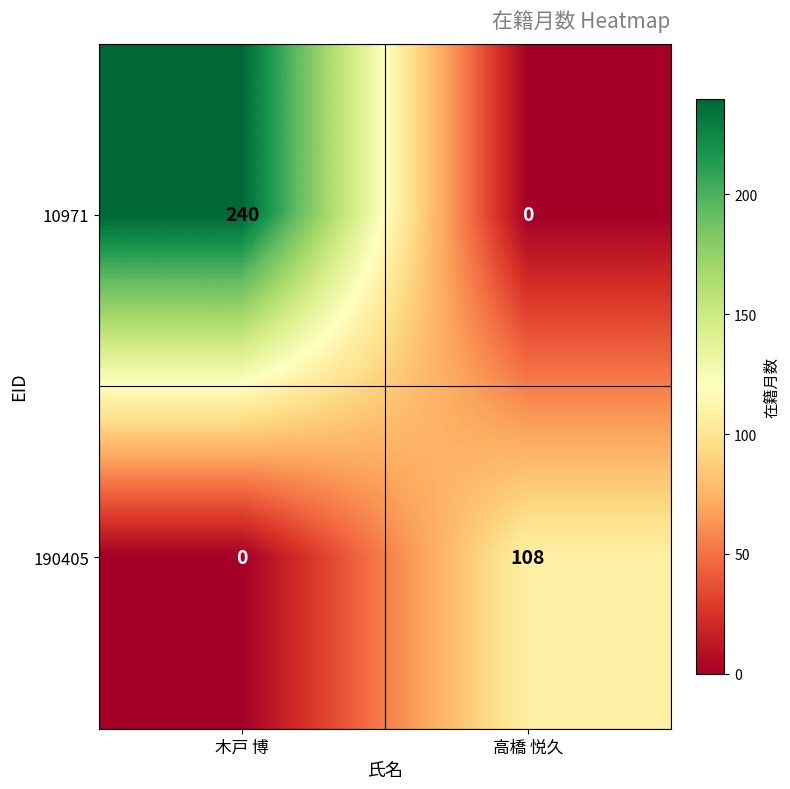

Rank the series by their average value, from highest to lowest.

10971, 190405